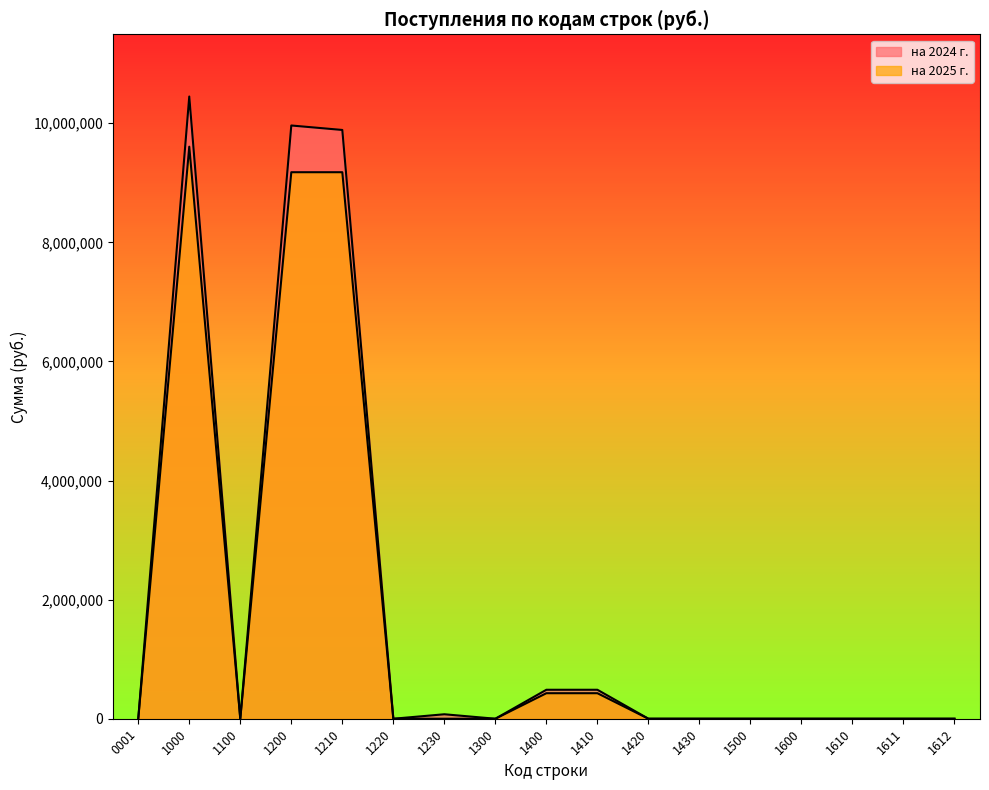

Which has a higher value, 1230 or 1000?

1000